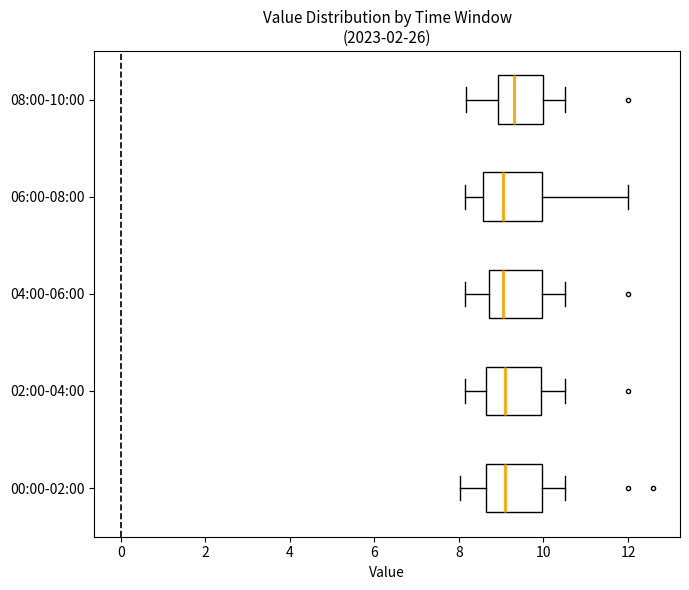

Which box has the furthest to the right median line?

08:00-10:00